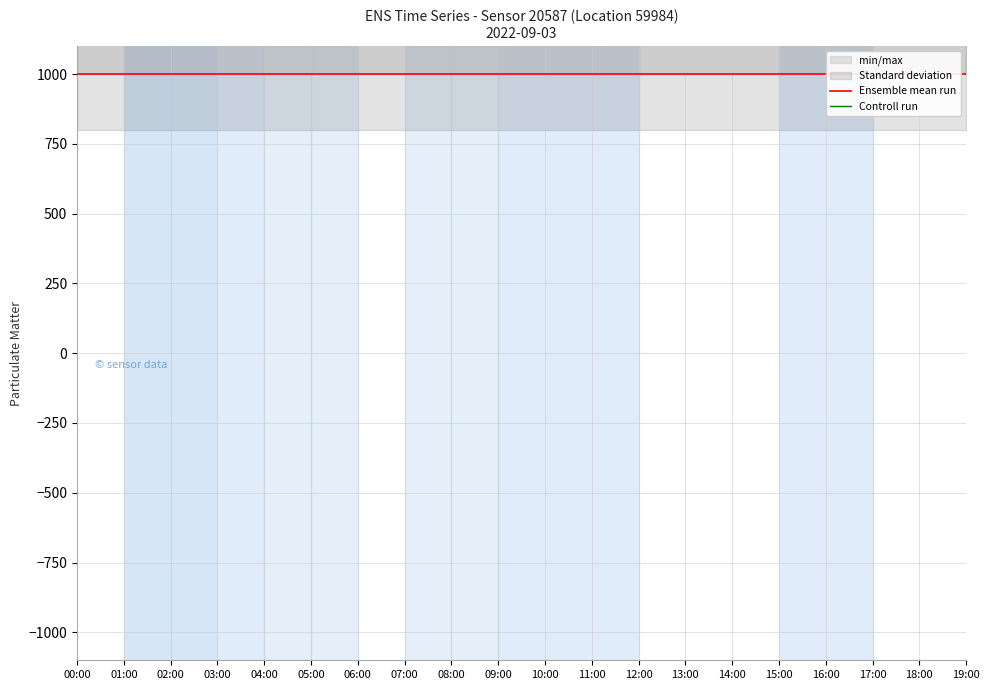

Which category has the lowest value in the Ensemble mean run series?

00:00